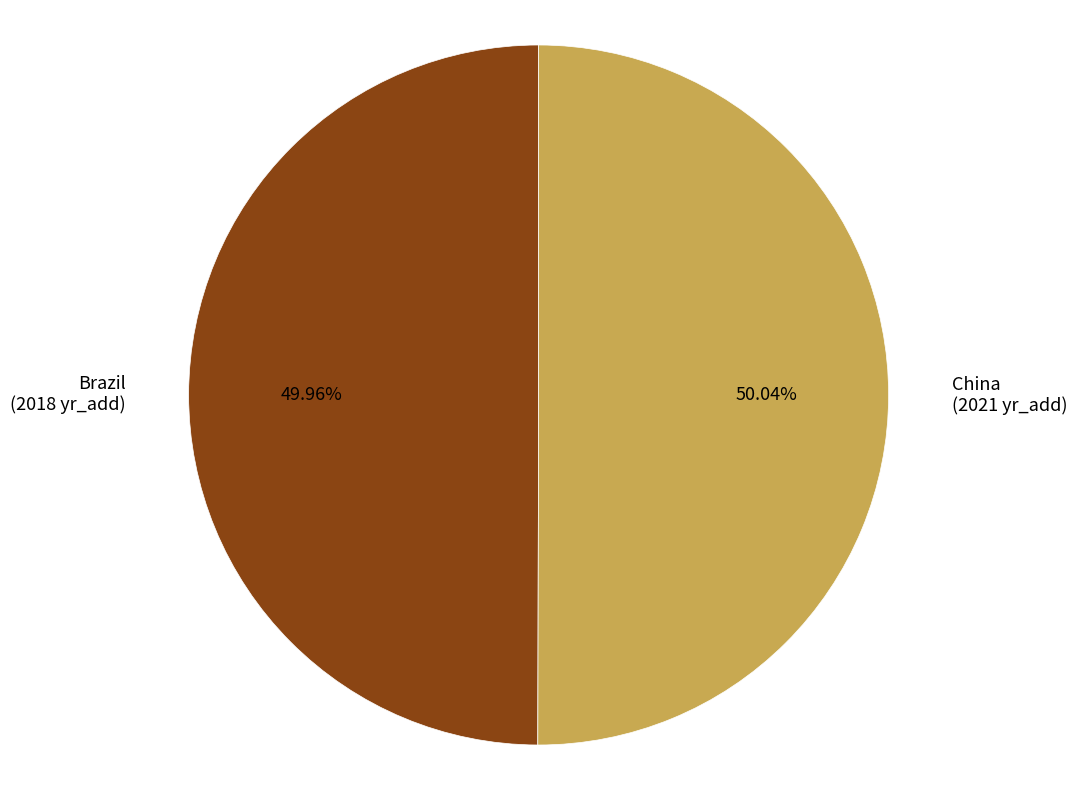

The China slice represents 50% of the pie. True or false?

True